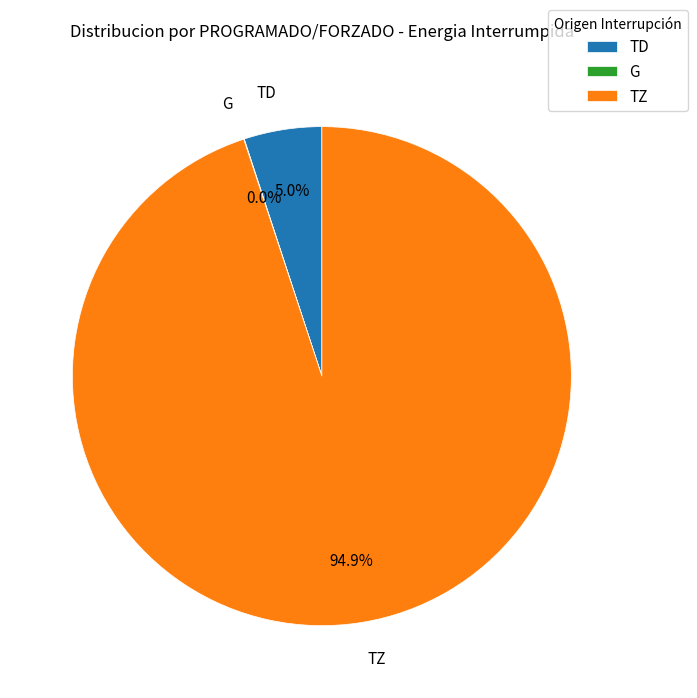

How much of the chart is everything except TD?

95.0%